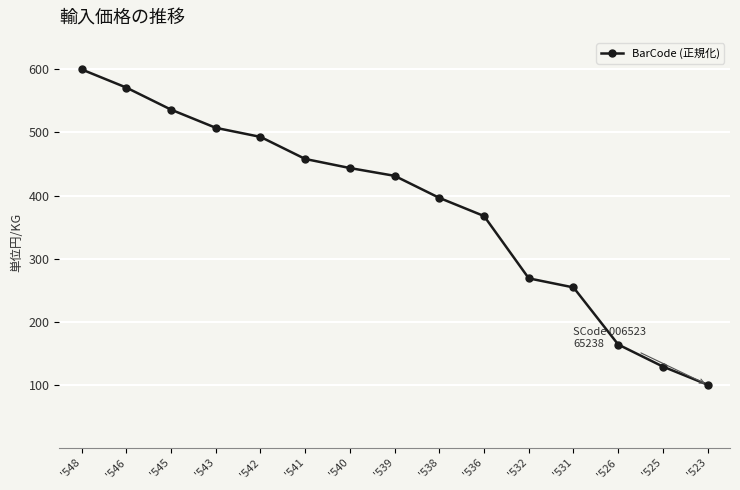

How many categories are shown in the chart?

15